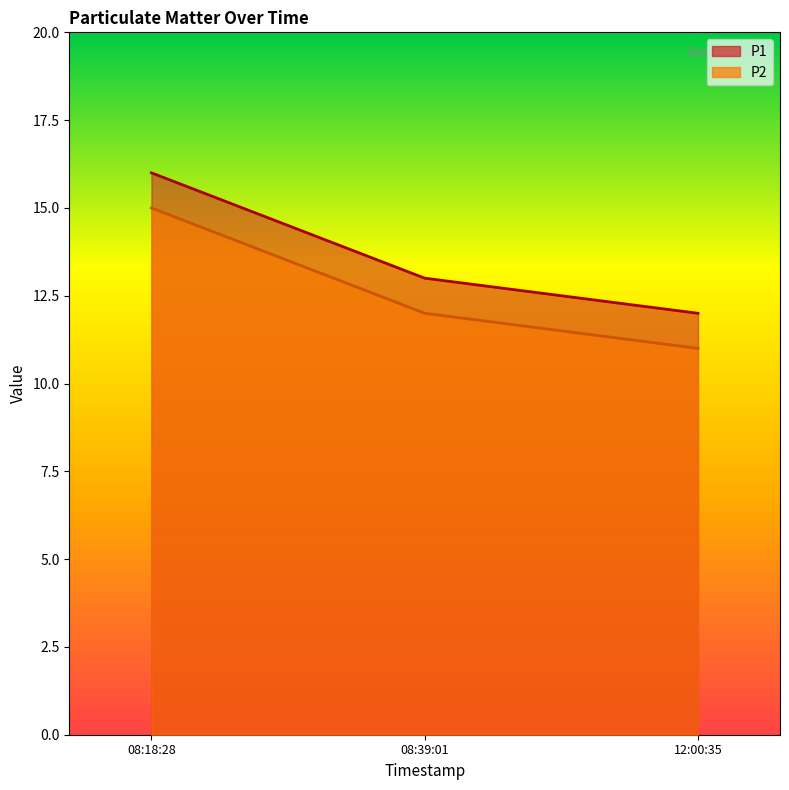

Which series has the largest total across all categories?

P1